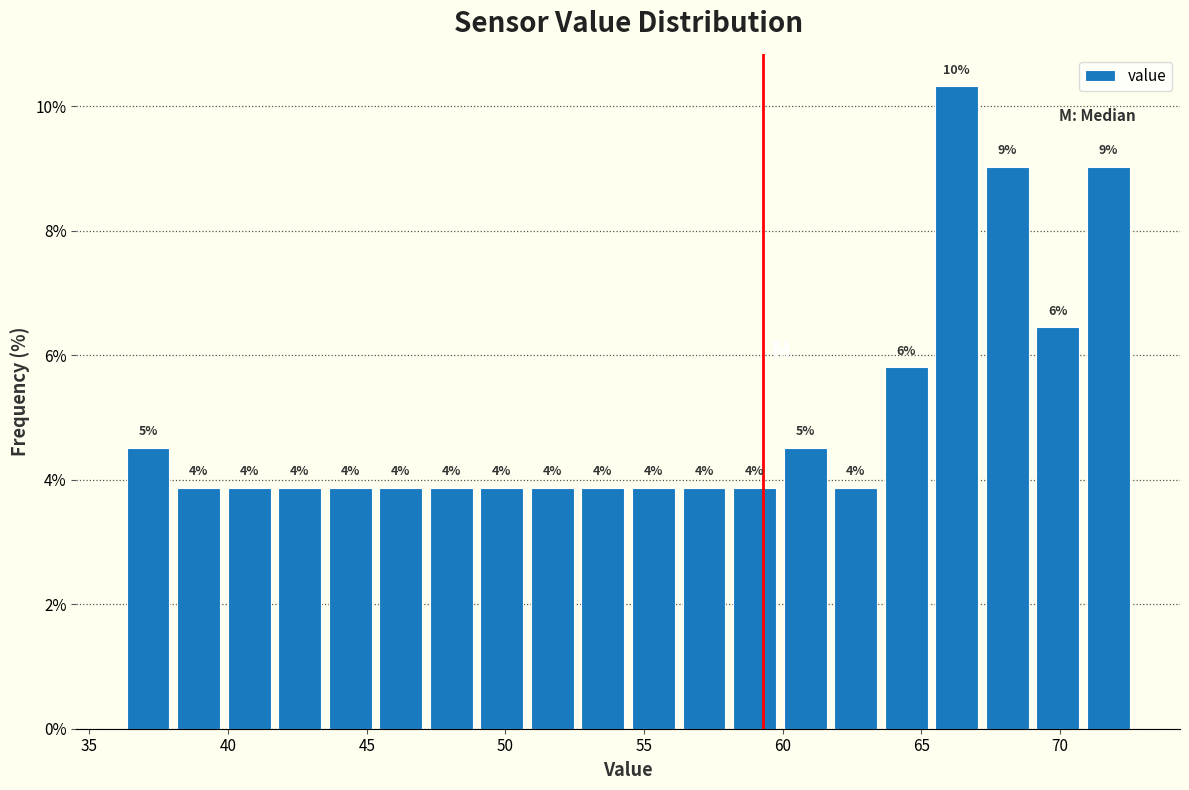

Read against the x-axis, roughly where is the centre of the tallest bar?

66.5